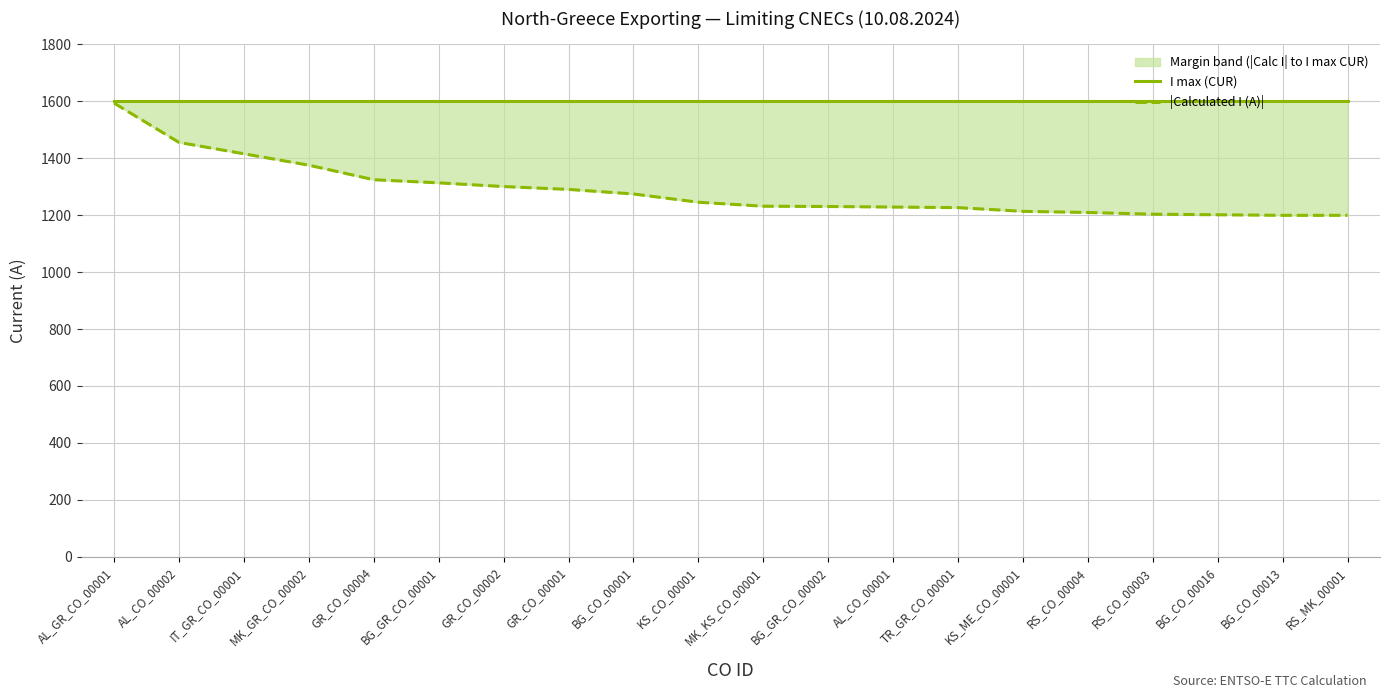

Count the number of categories in the chart.

20